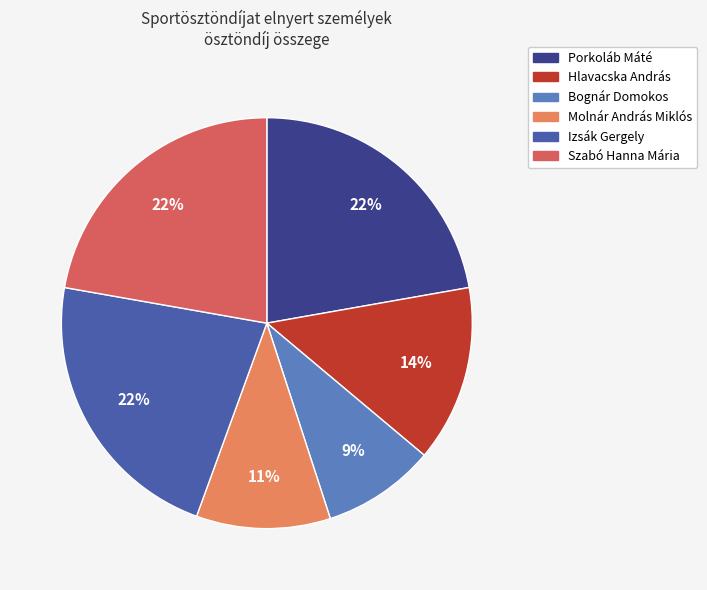

What percentage is the Molnár András Miklós slice, to the nearest percent?

11%